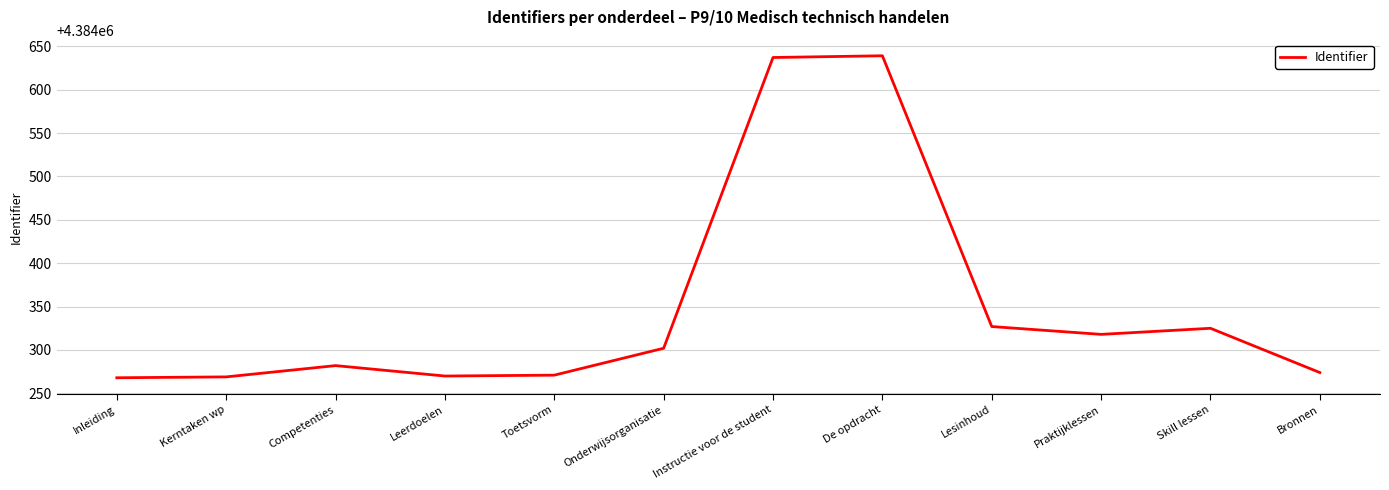

Which has a higher value, Leerdoelen or Instructie voor de student?

Instructie voor de student